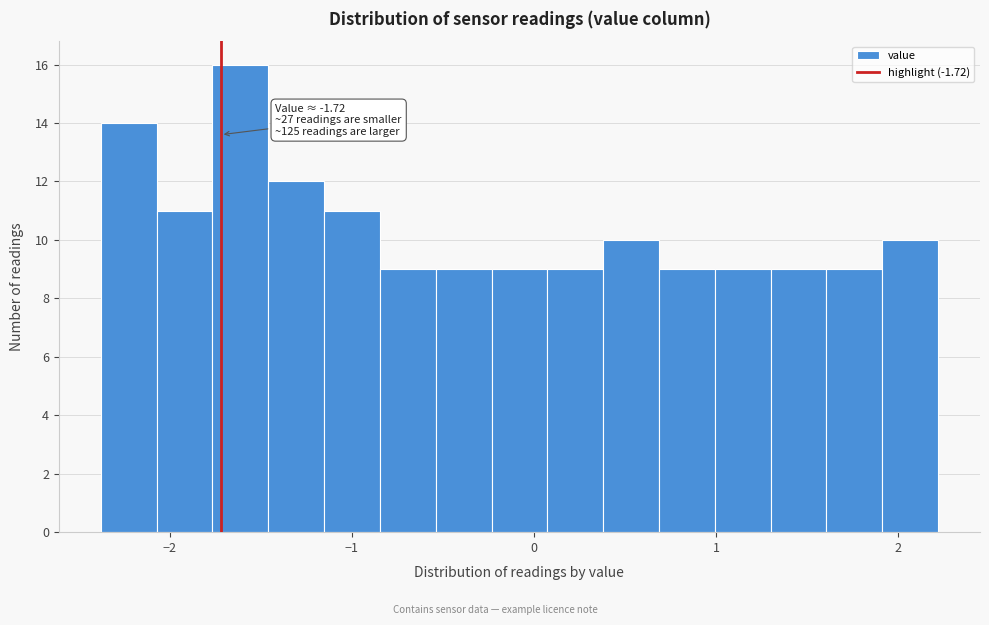

Read against the x-axis, roughly where is the centre of the tallest bar?

-1.6